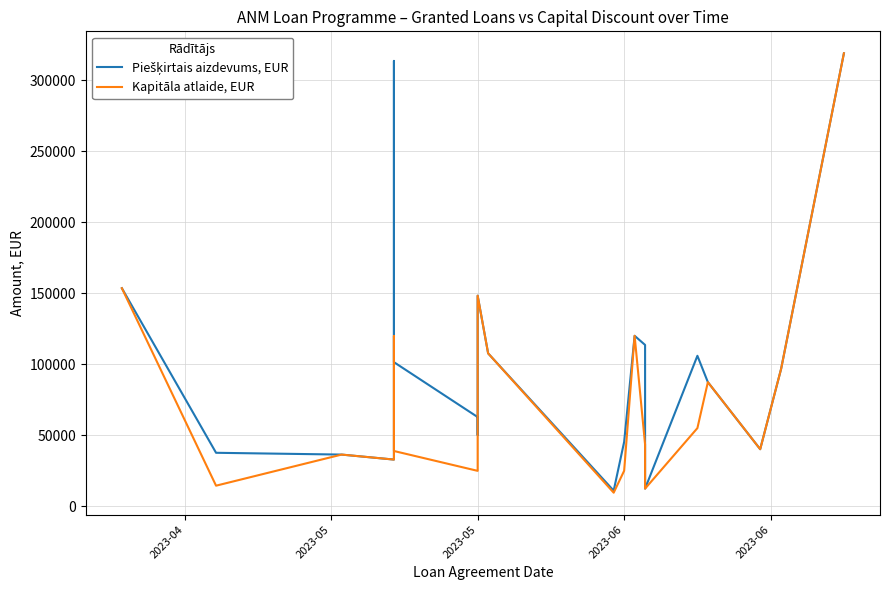

What is the total value across all series at 2023-04?

307065.8